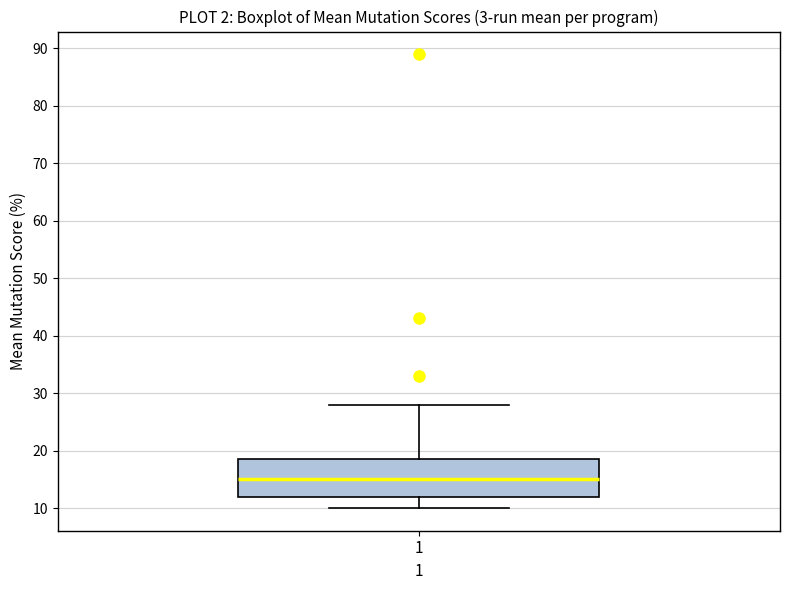

Where is the upper edge of the box at x = 1 on the y-axis? The values are not printed on the chart, so give them approximately, as read against the axis.

19